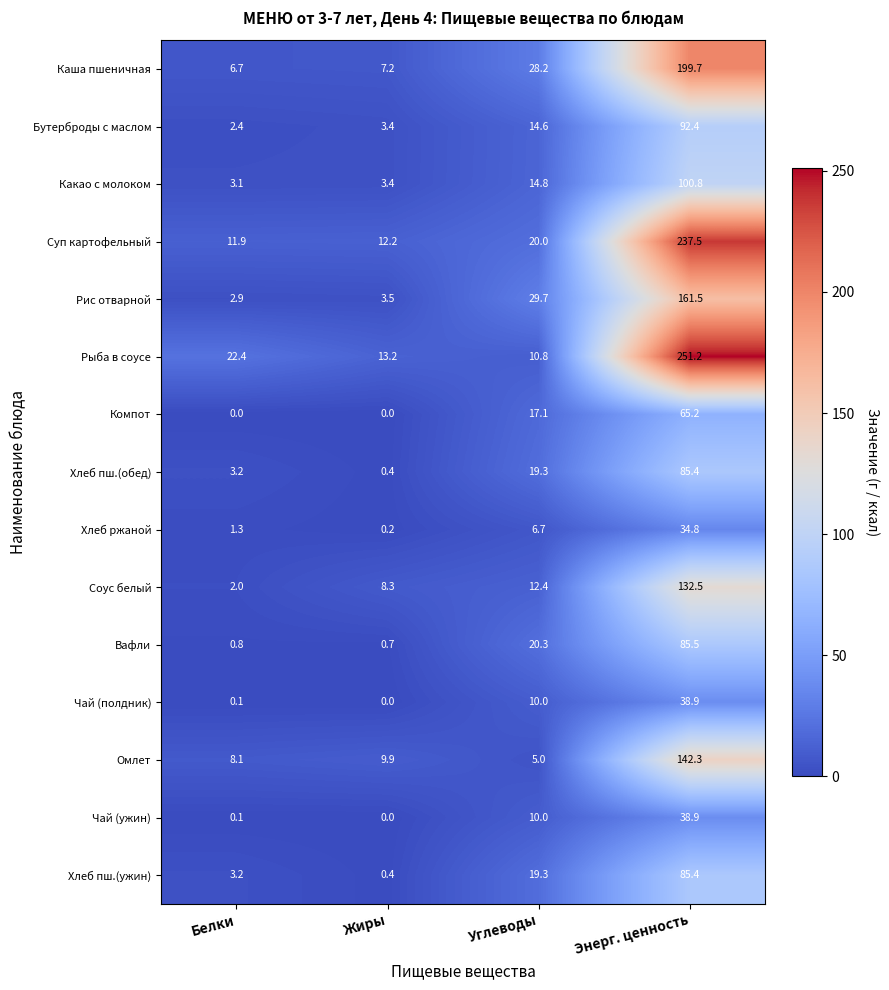

What is the sum of the Хлеб пш.(обед) values at Жиры and Энерг. ценность?

85.8